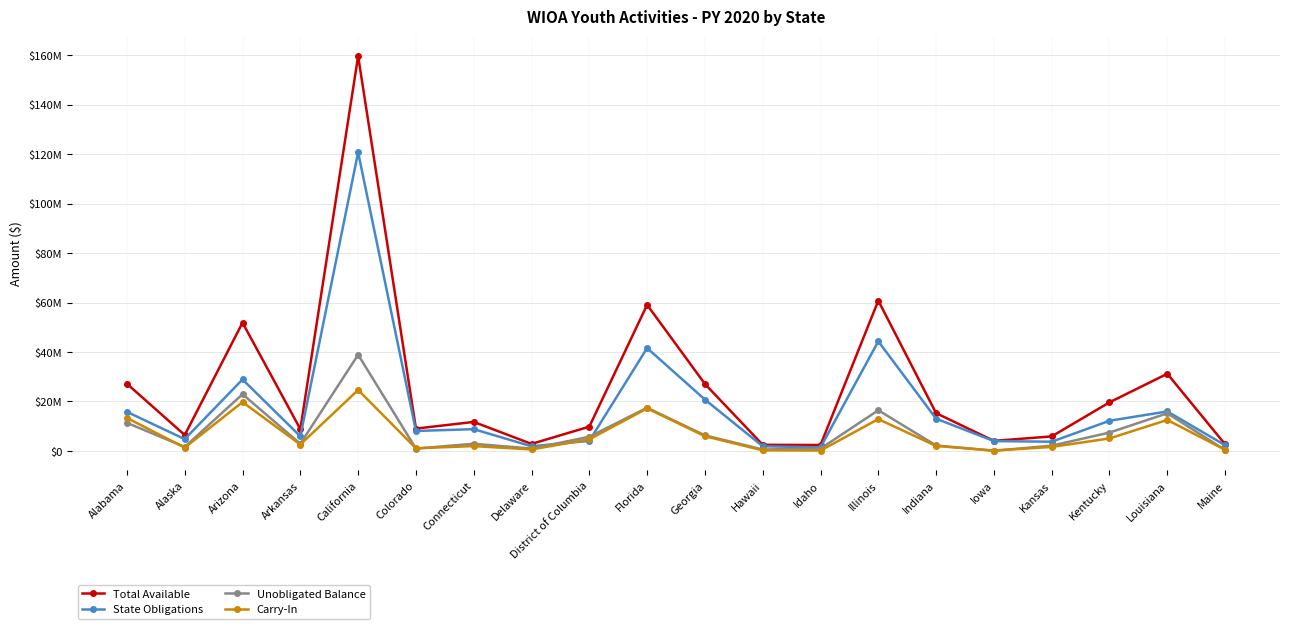

True or false: Total Available and Unobligated Balance cross at least once.

False